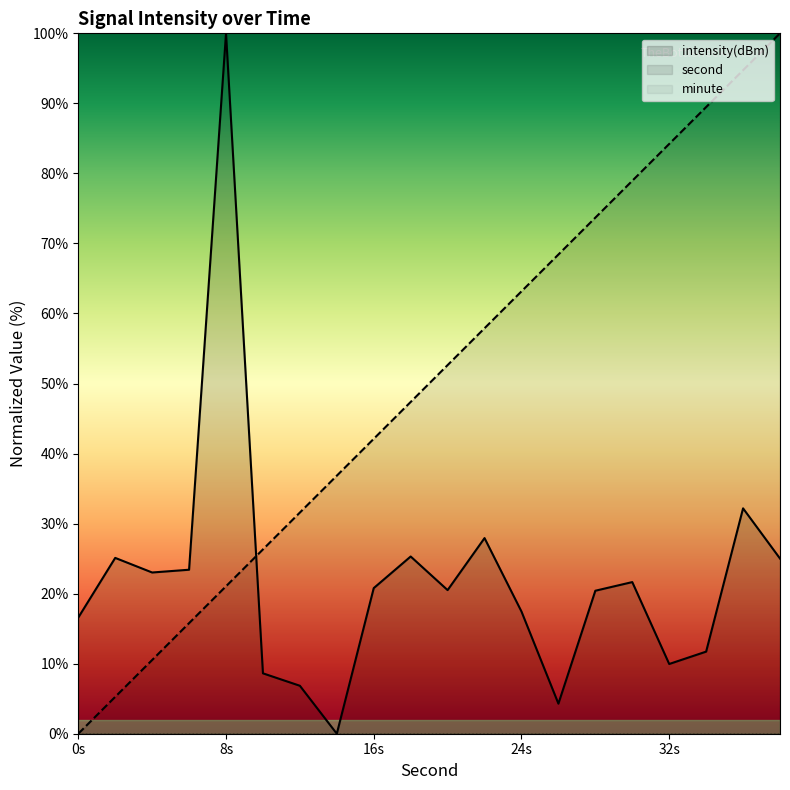

True or false: second and intensity(dBm) intersect in this chart.

True